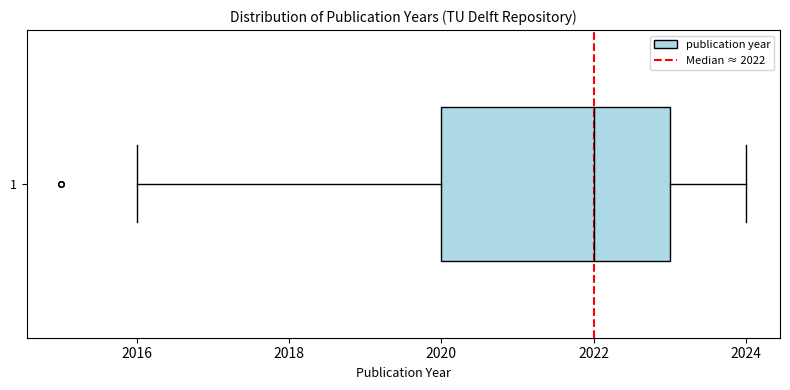

Transcribe this box plot: give where the median line is, the range the box spans, and where the two whiskers end, as read against the x-axis. The values are not printed on the chart, so give them approximately, as read against the axis.

median 2022, box 2020 to 2023, whiskers 2016 to 2024